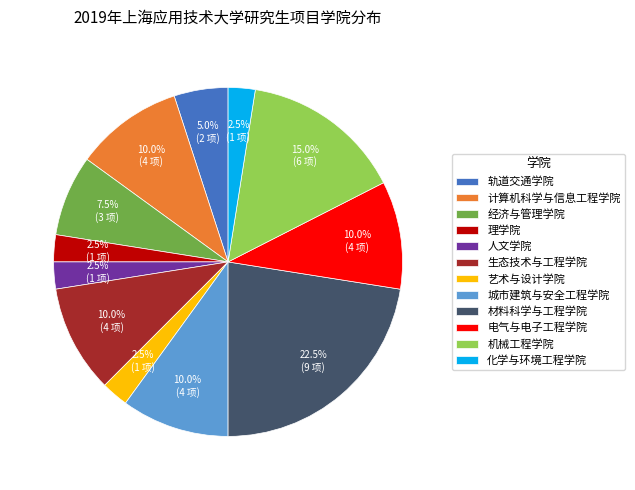

Combined, do 经济与管理学院 and 生态技术与工程学院 account for over 50%?

No